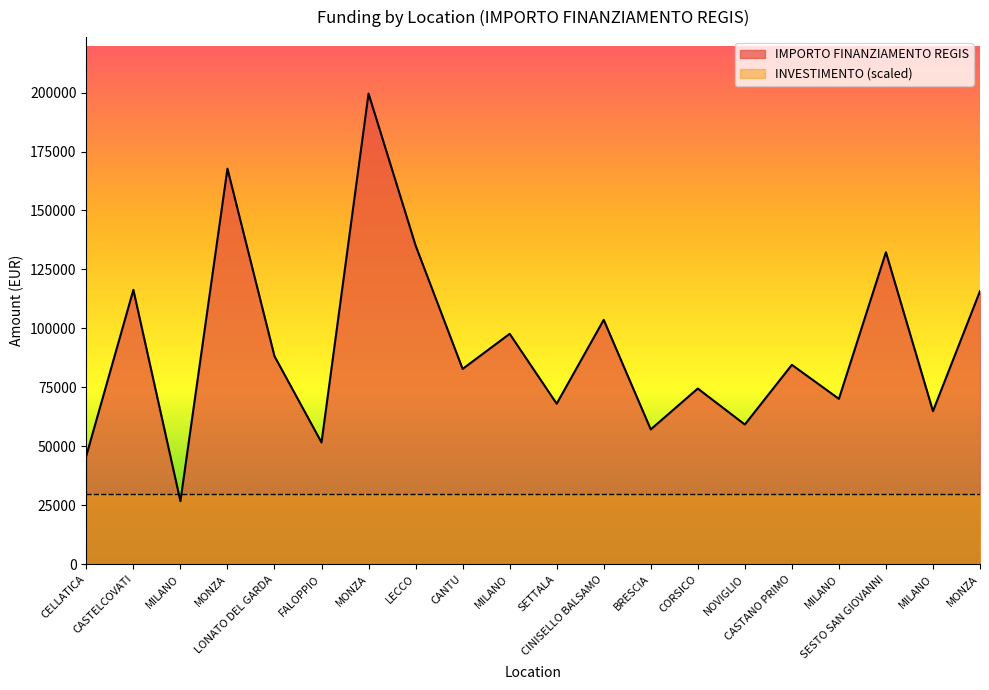

What is the label of the 9th point from the right?

CINISELLO BALSAMO